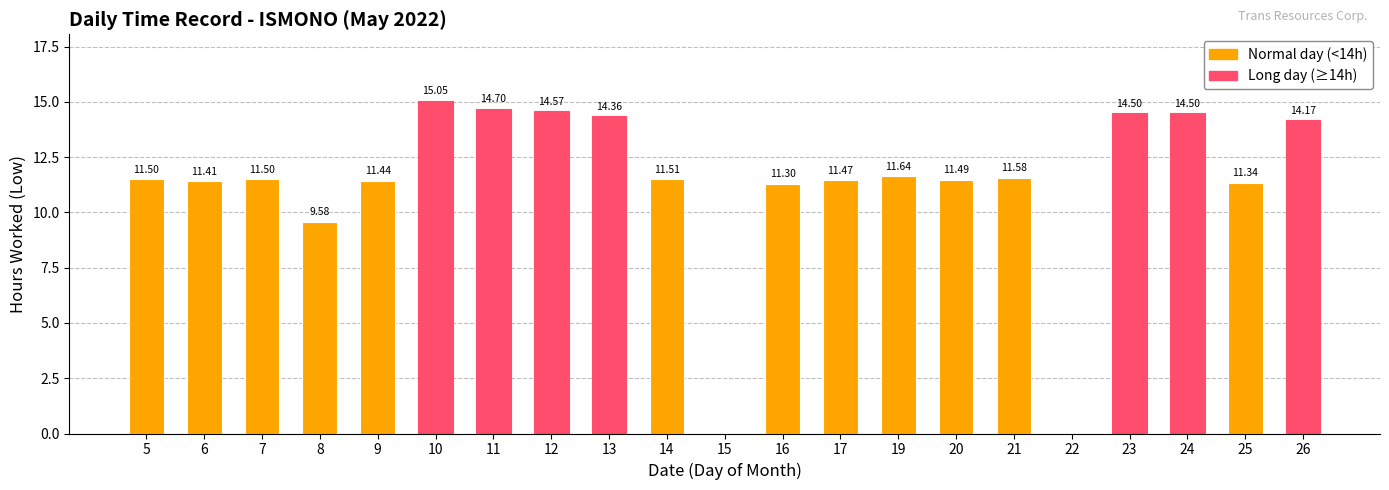

The chart shows a value of 6.9 at 13. True or false?

False